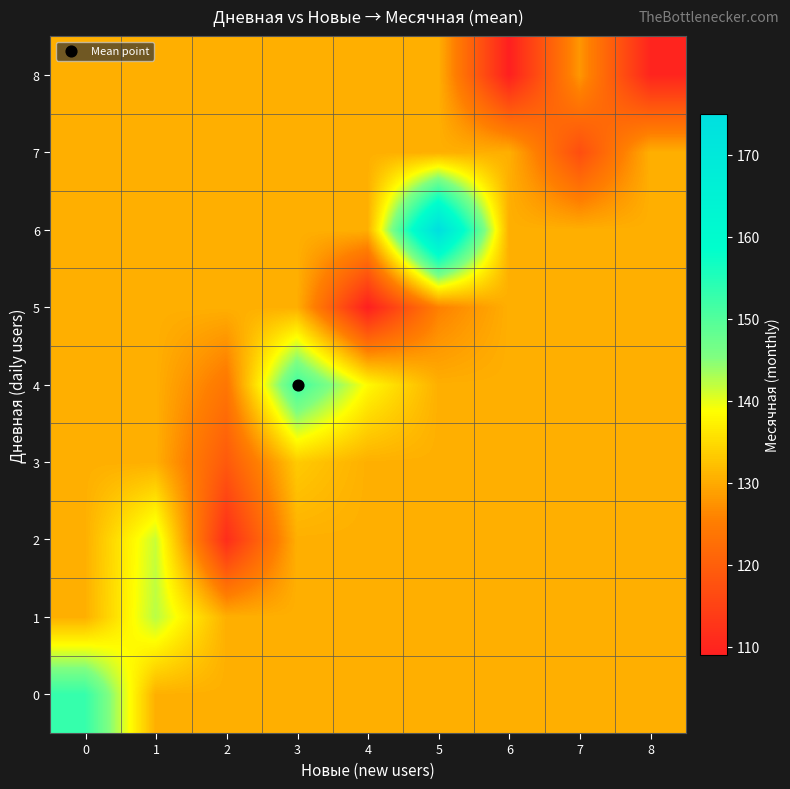

Which series has the largest total across all categories?

6